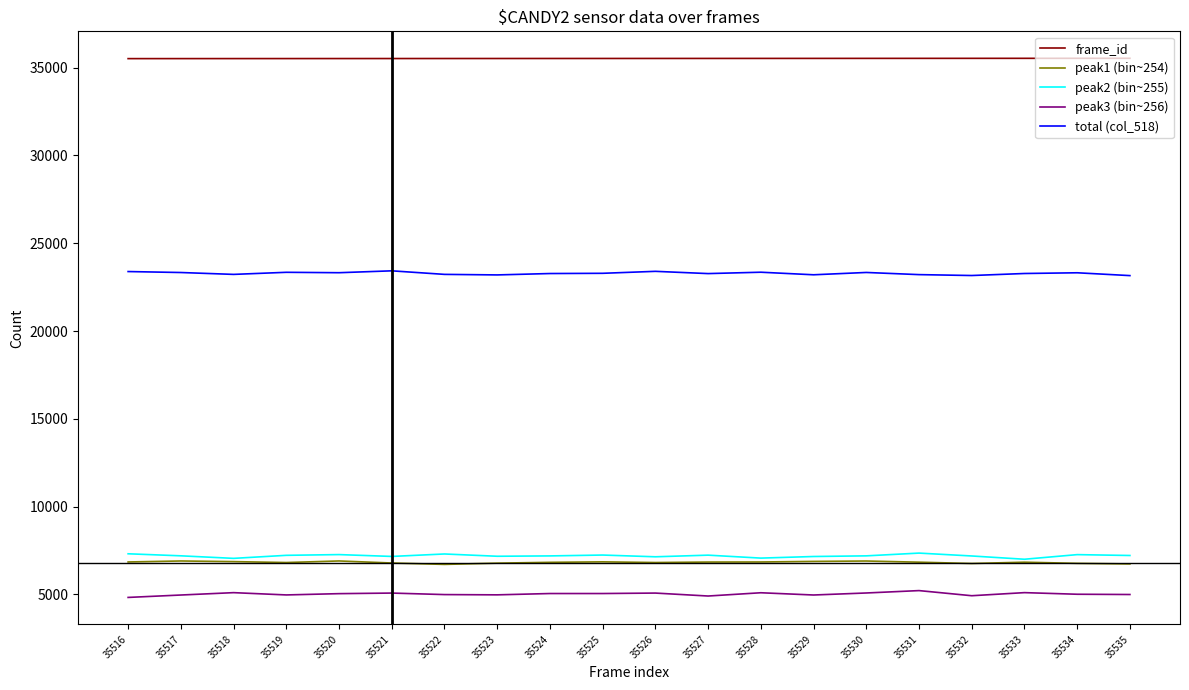

What is the difference between the highest and lowest values at 35524?

30478